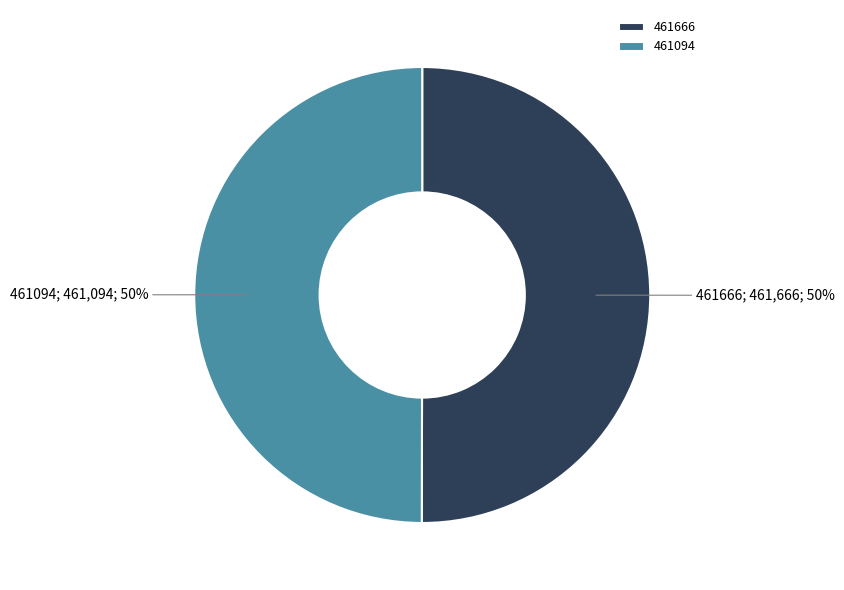

To the nearest percent, what portion does 461094 represent?

50%